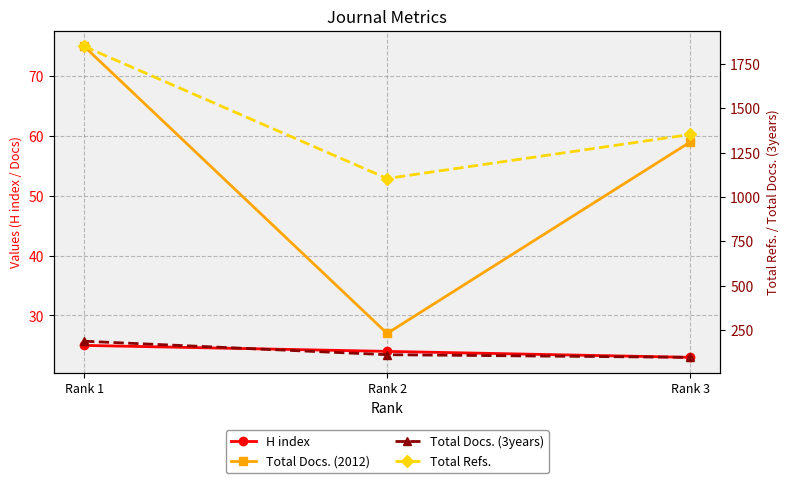

Is it true that Total Docs. (2012) equals 27 at Rank 2?

True